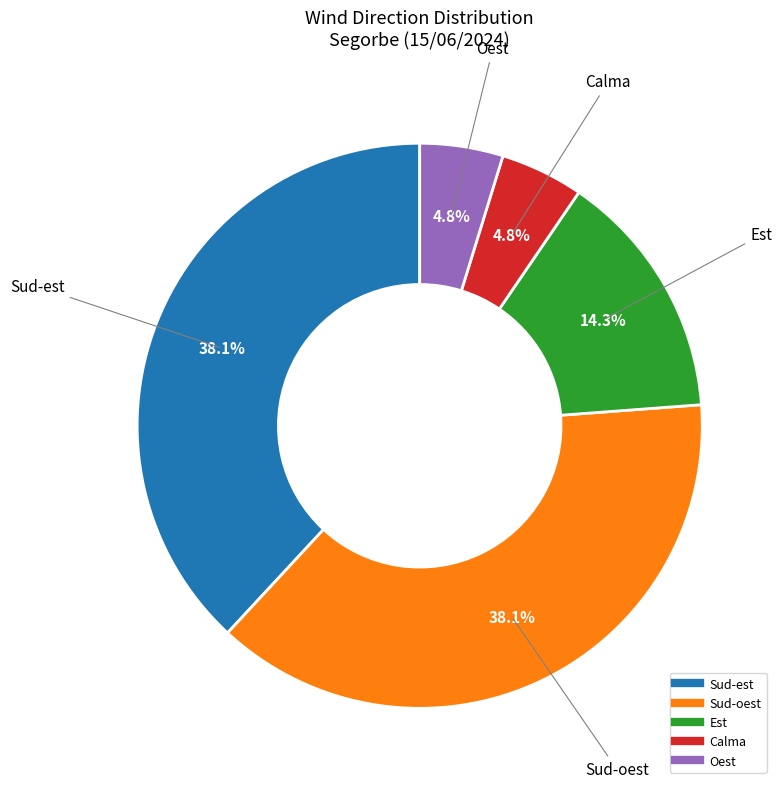

Is there a majority slice in this chart?

No